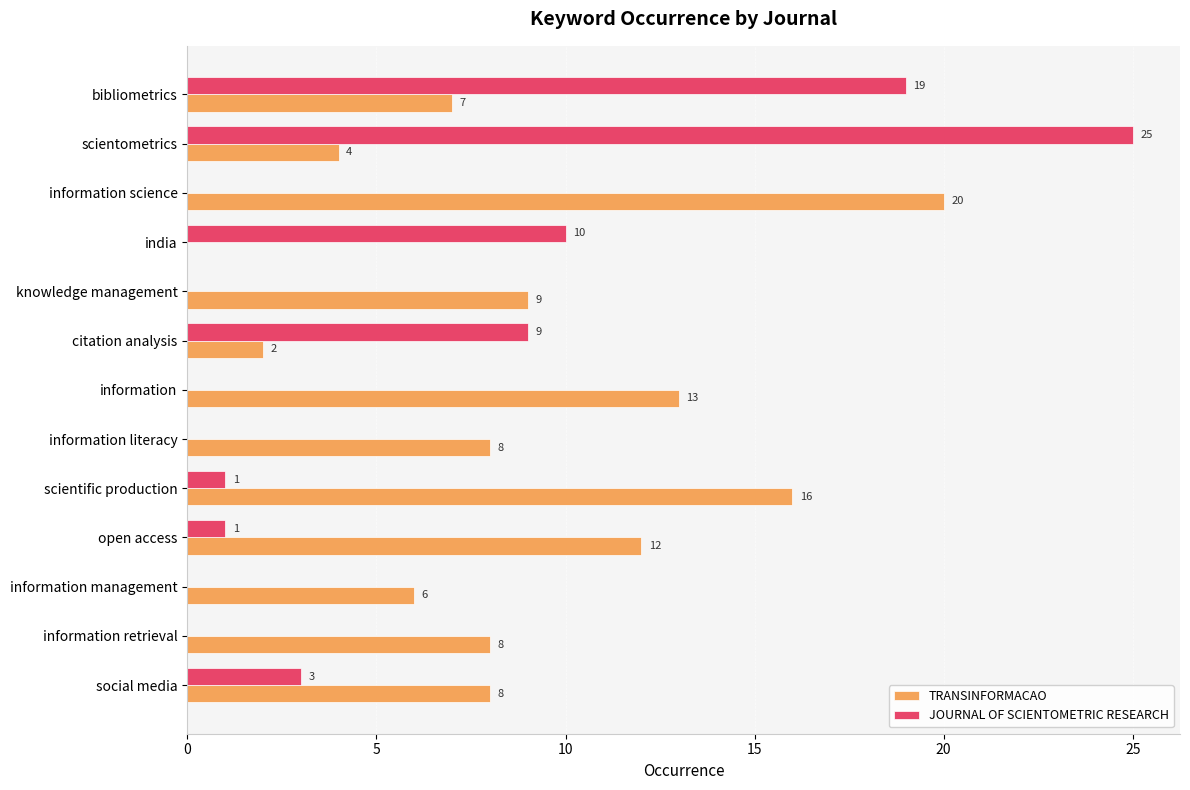

What is the maximum value for TRANSINFORMACAO?

20